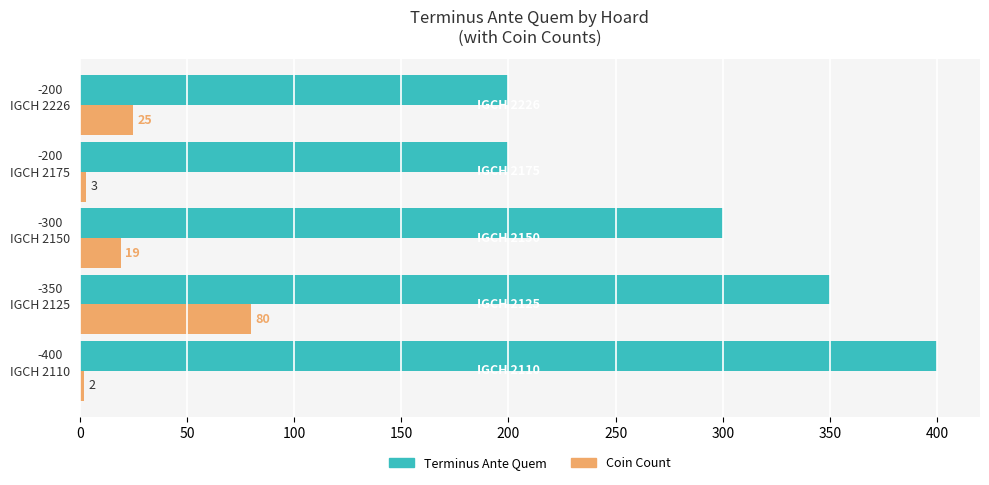

What is the difference between the second highest and second lowest values in the Coin Count series?

22